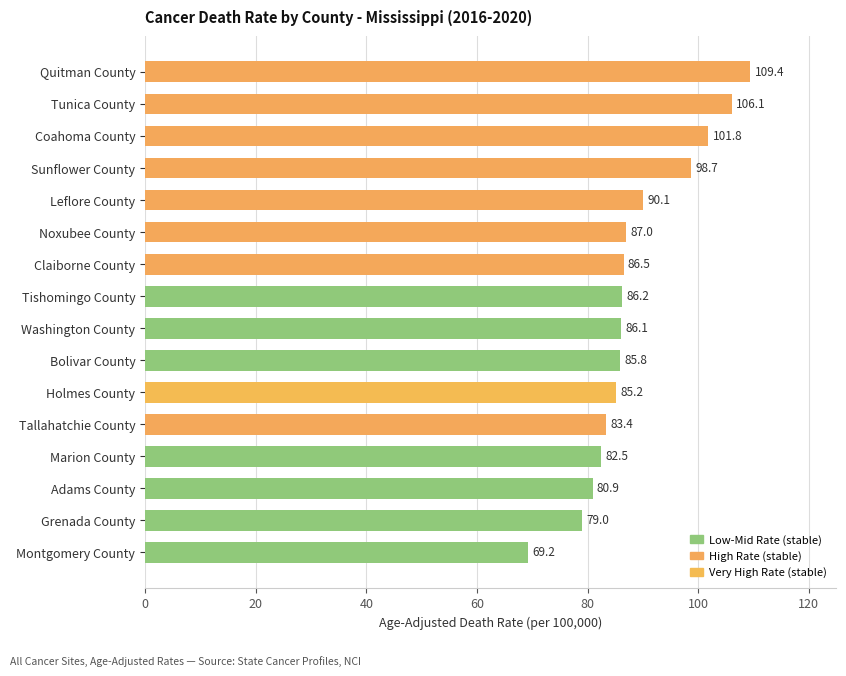

What is the ratio of the value at Marion County to the value at Tunica County?

0.8